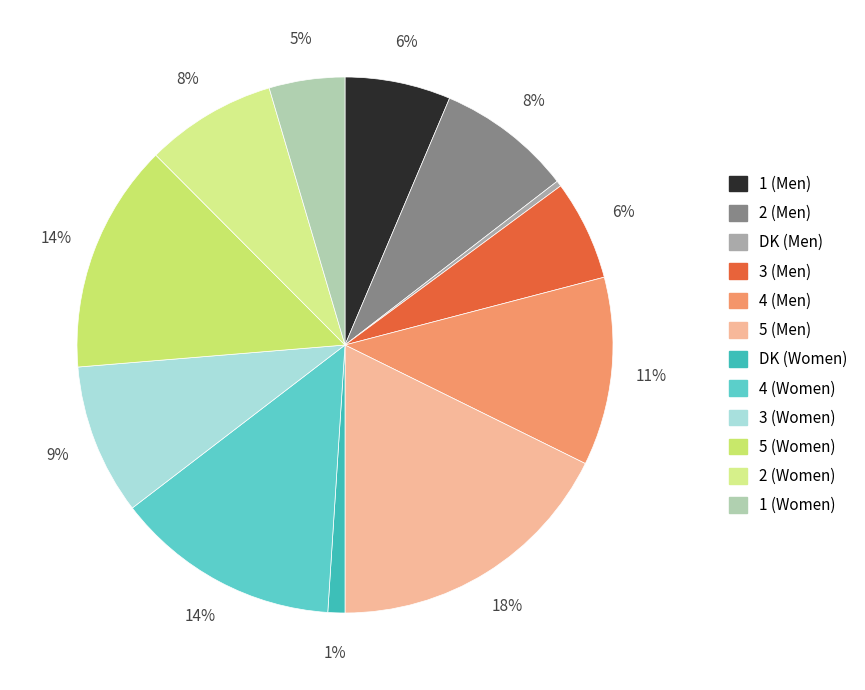

How many slices are in this pie chart?

12